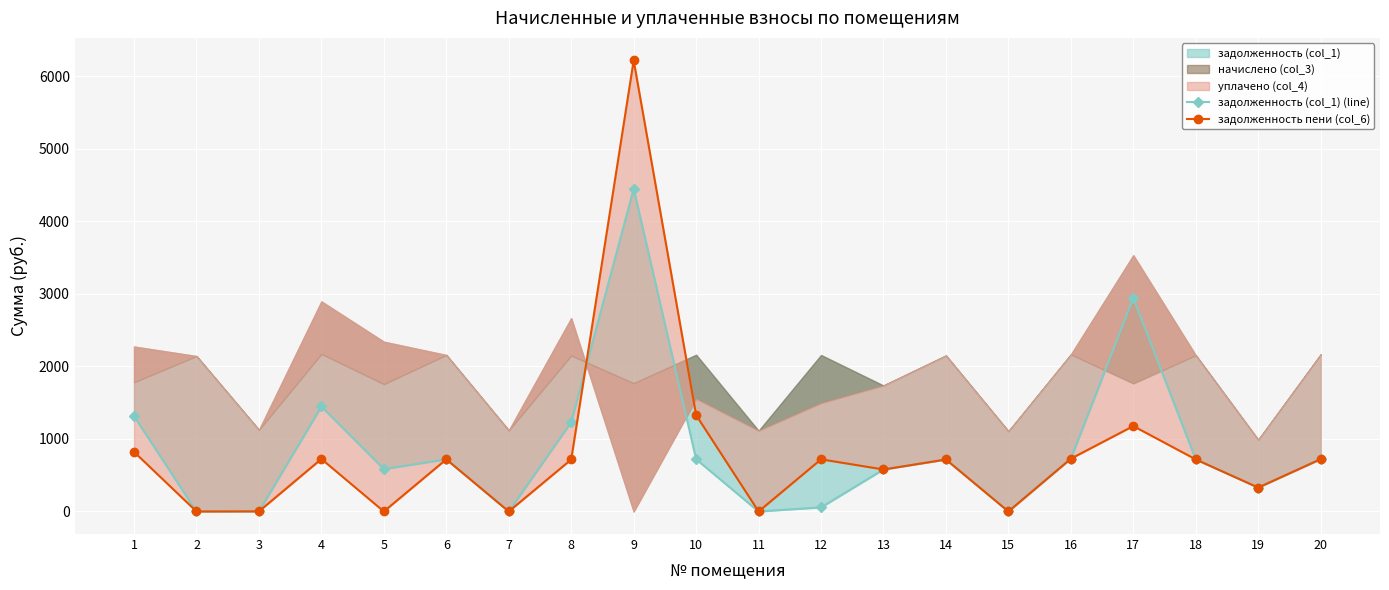

How many values in the задолженность (col_1) (line) series exceed 717?

10